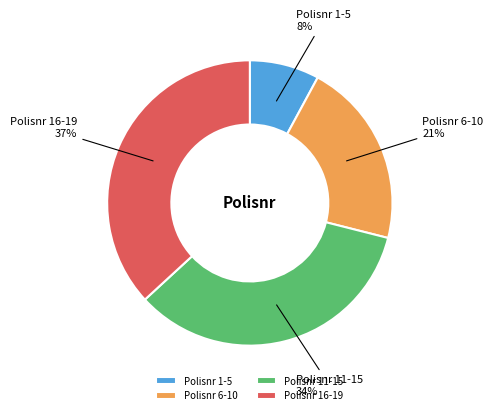

What percentage is the Polisnr 6-10 slice, to the nearest percent?

21%